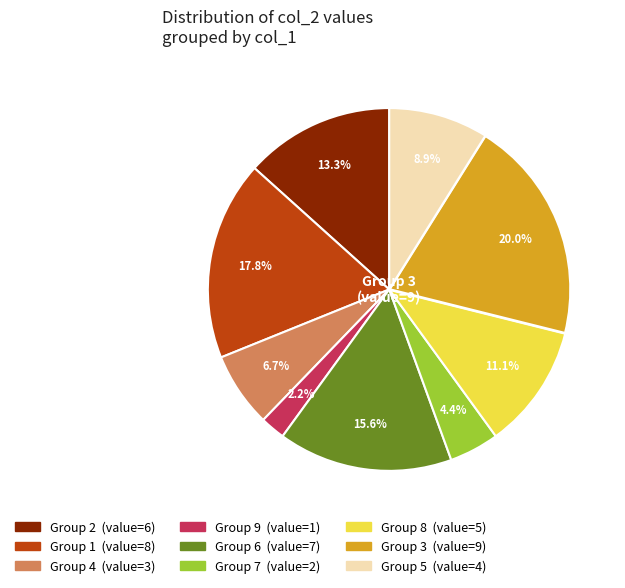

Does any single category account for the majority?

No